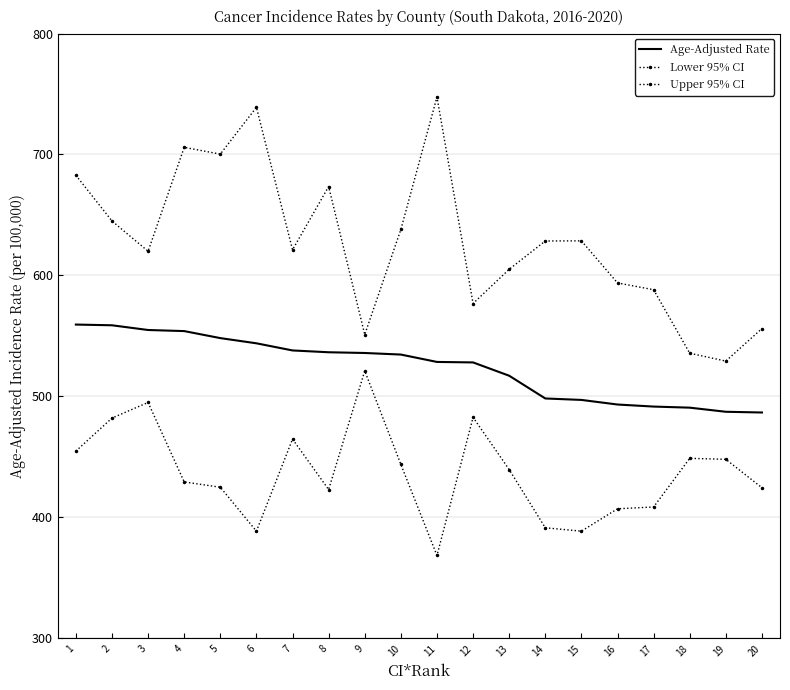

Which series has the largest total across all categories?

Upper 95% CI